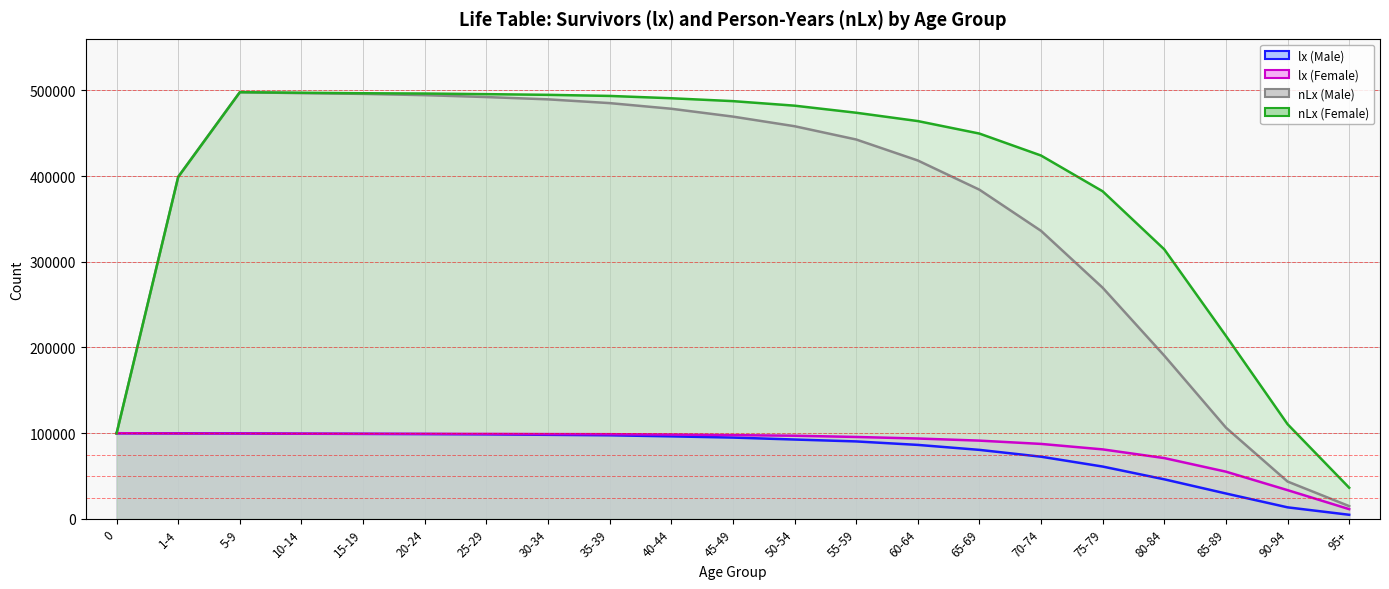

Does the chart display data point markers on the line(s)?

No